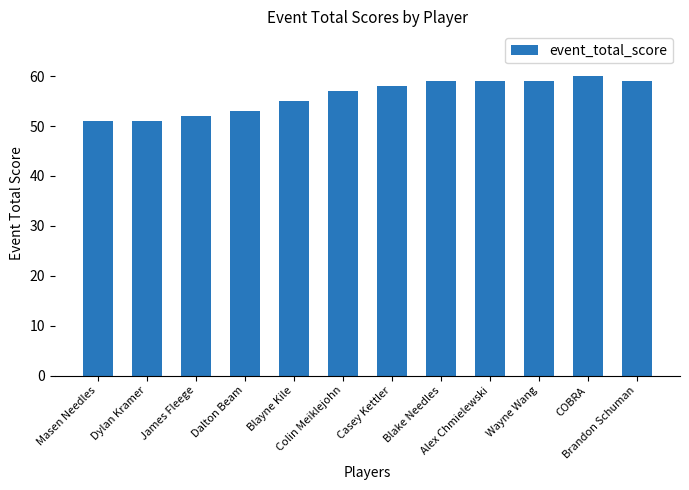

What is the label of the 9th bar from the left?

Alex Chmielewski